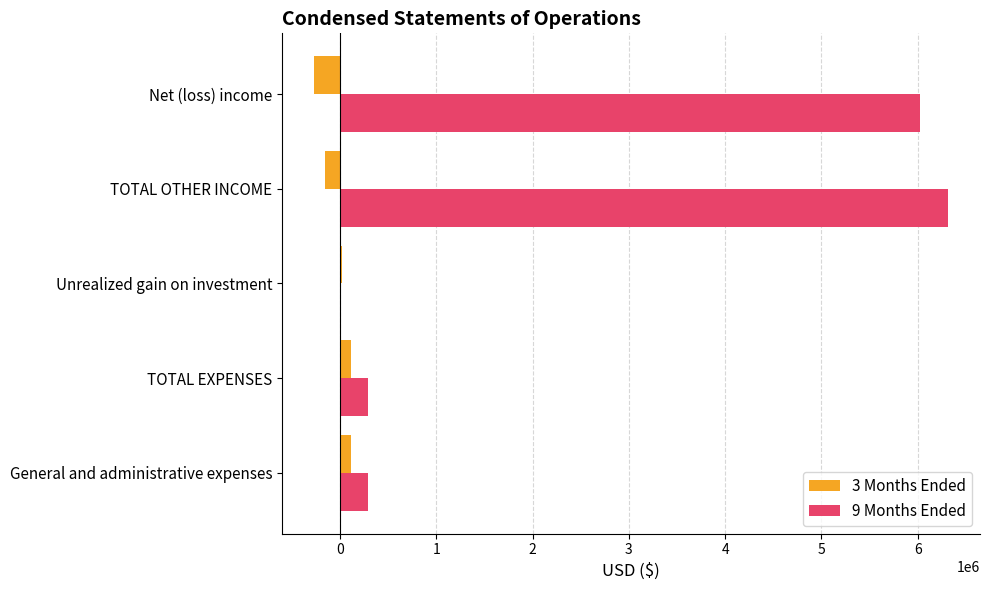

Which series has the largest total across all categories?

9 Months Ended